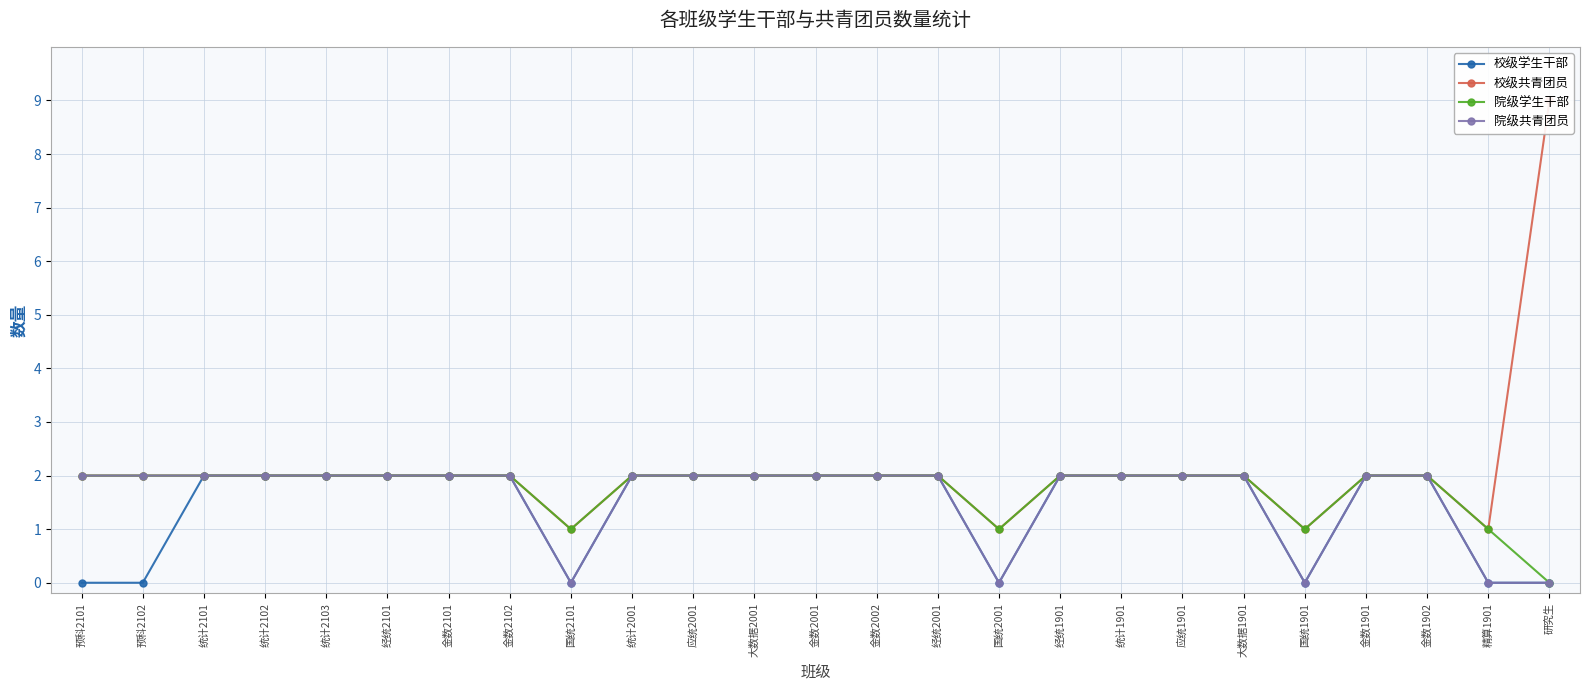

How many values in the 校级学生干部 series are below 2?

7